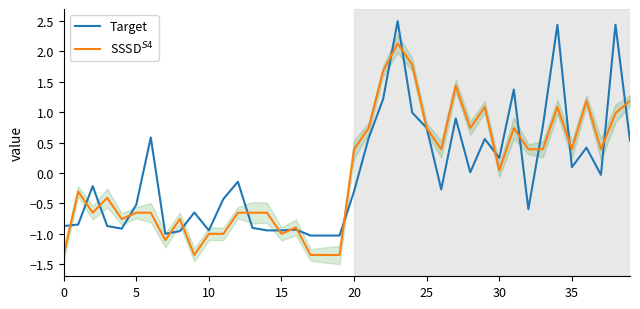

After their last crossing, which series has the higher values: SSSD$^{S4}$ or Target?

SSSD$^{S4}$